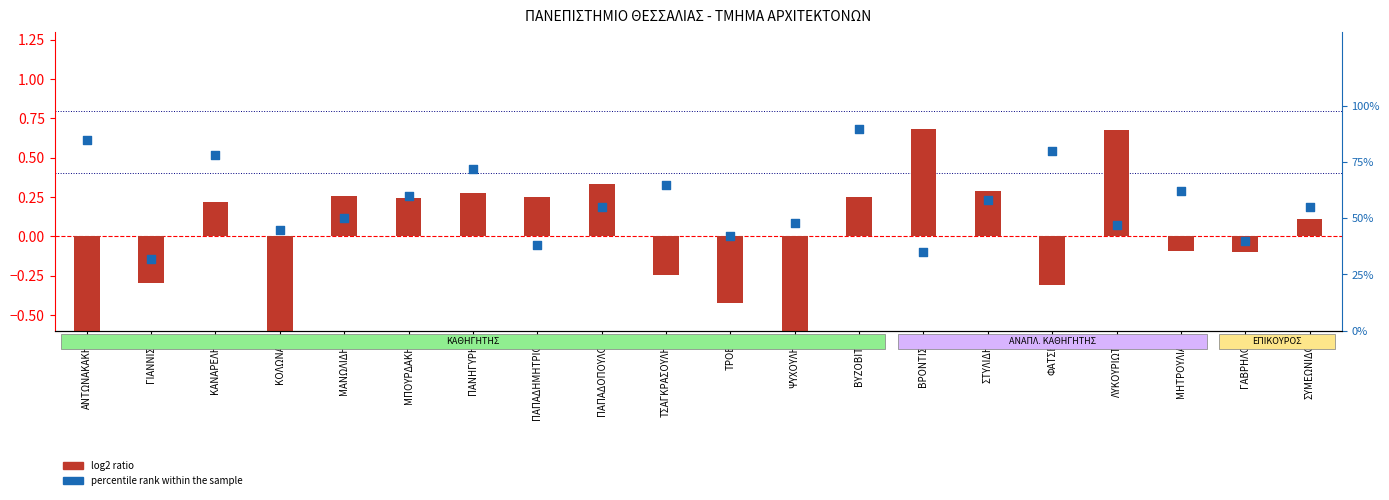

At how many categories does at least one series exceed 62?

6